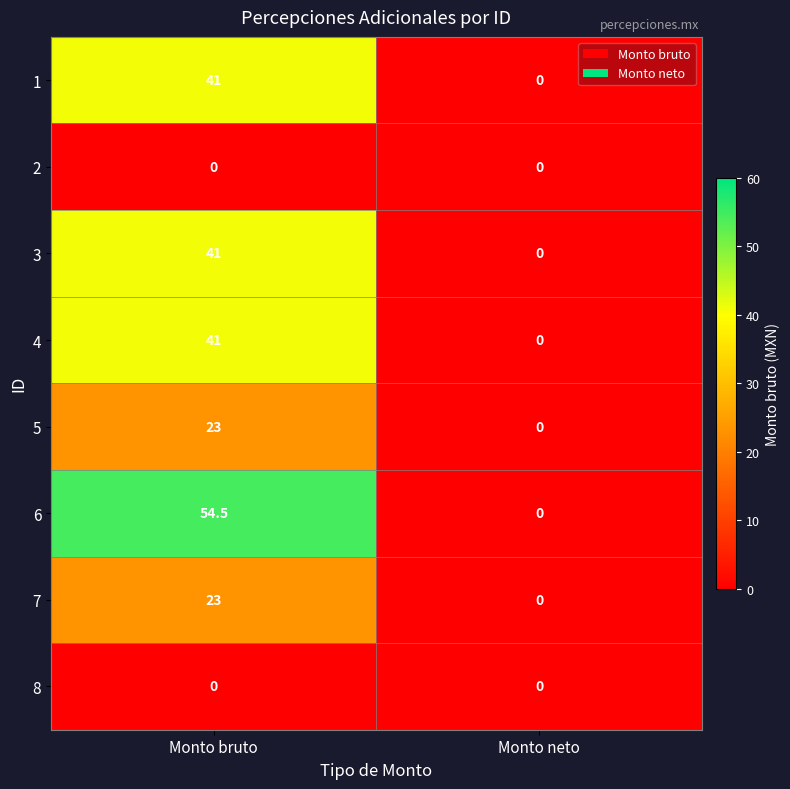

What is the average value of the 7 series?

11.5